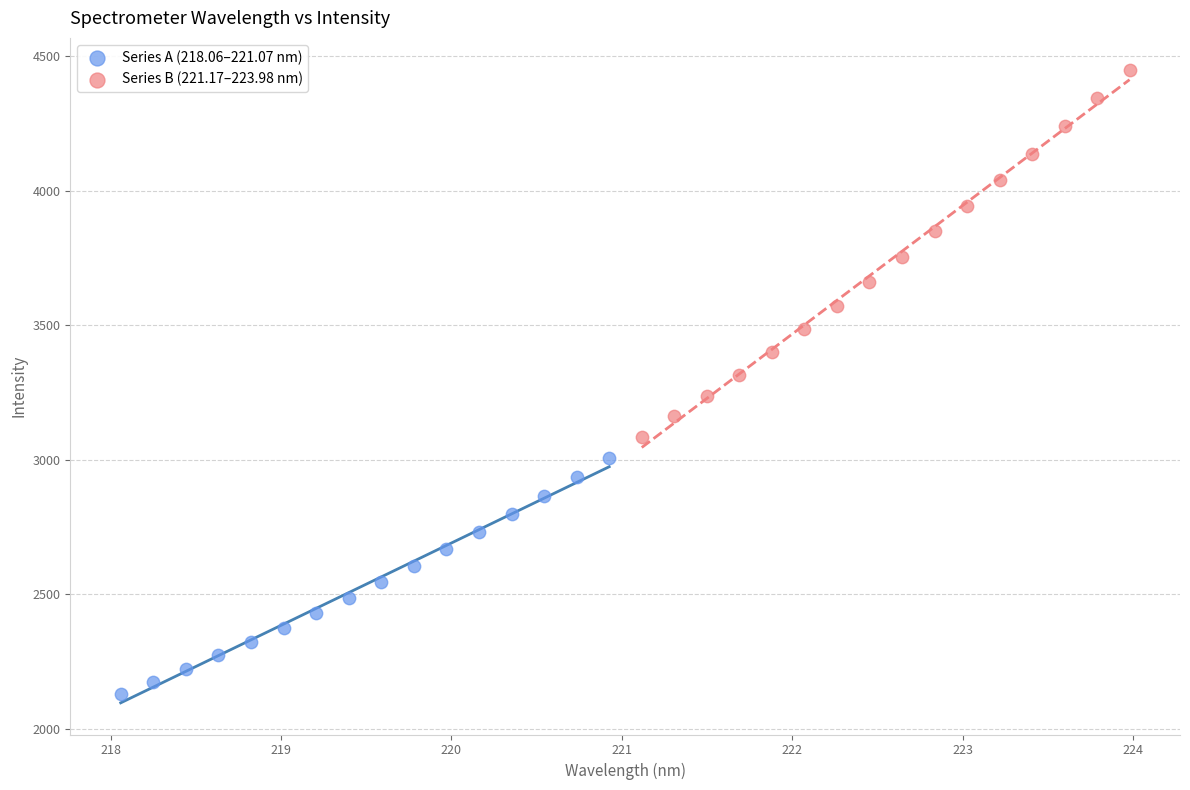

Which series contains the lowest Y value?

Series A (218.06–221.07 nm)